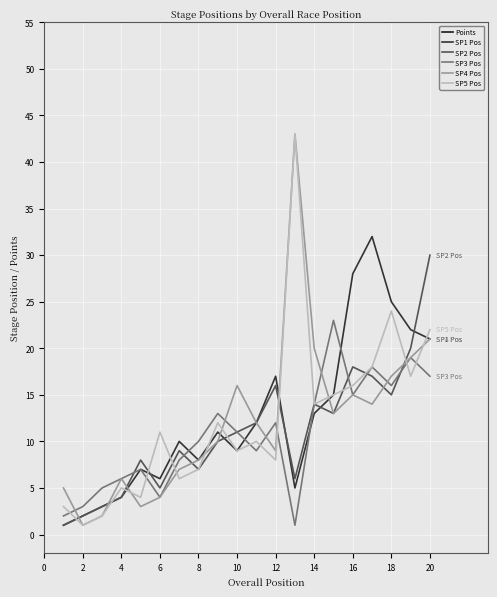

In SP2 Pos, how many points are lower than both neighbors (excluding endpoints)?

5